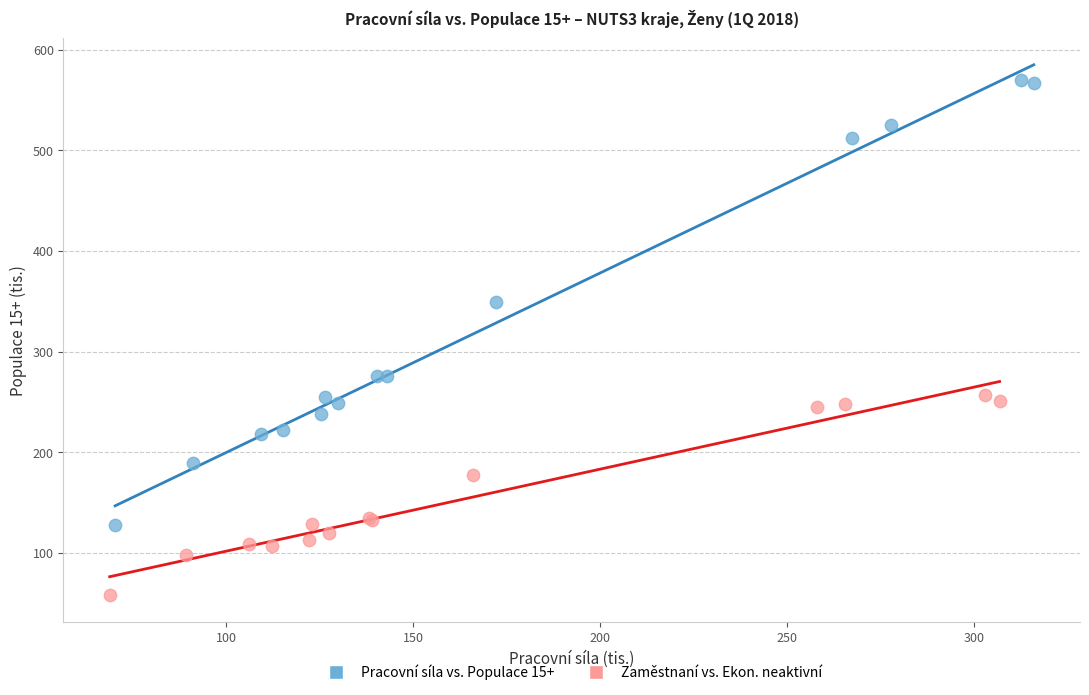

Which series has the widest spread of Y values?

Pracovní síla vs. Populace 15+